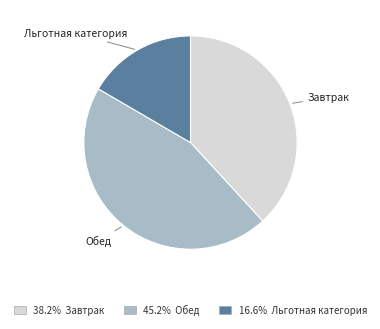

Does any single category account for the majority?

No